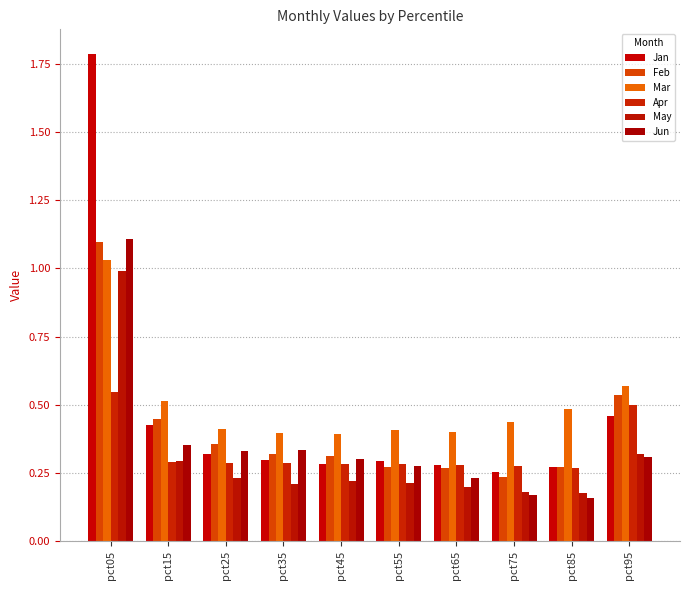

Which series has the largest total across all categories?

Mar